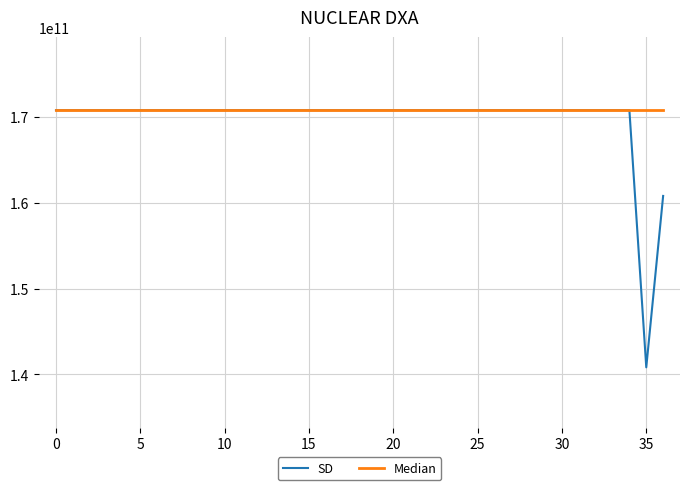

Which series has the widest spread of values?

SD